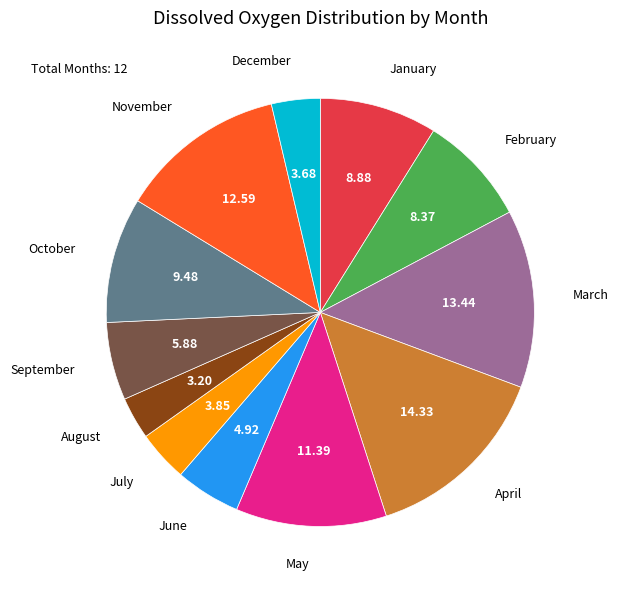

Is the sum of December and September greater than half?

No